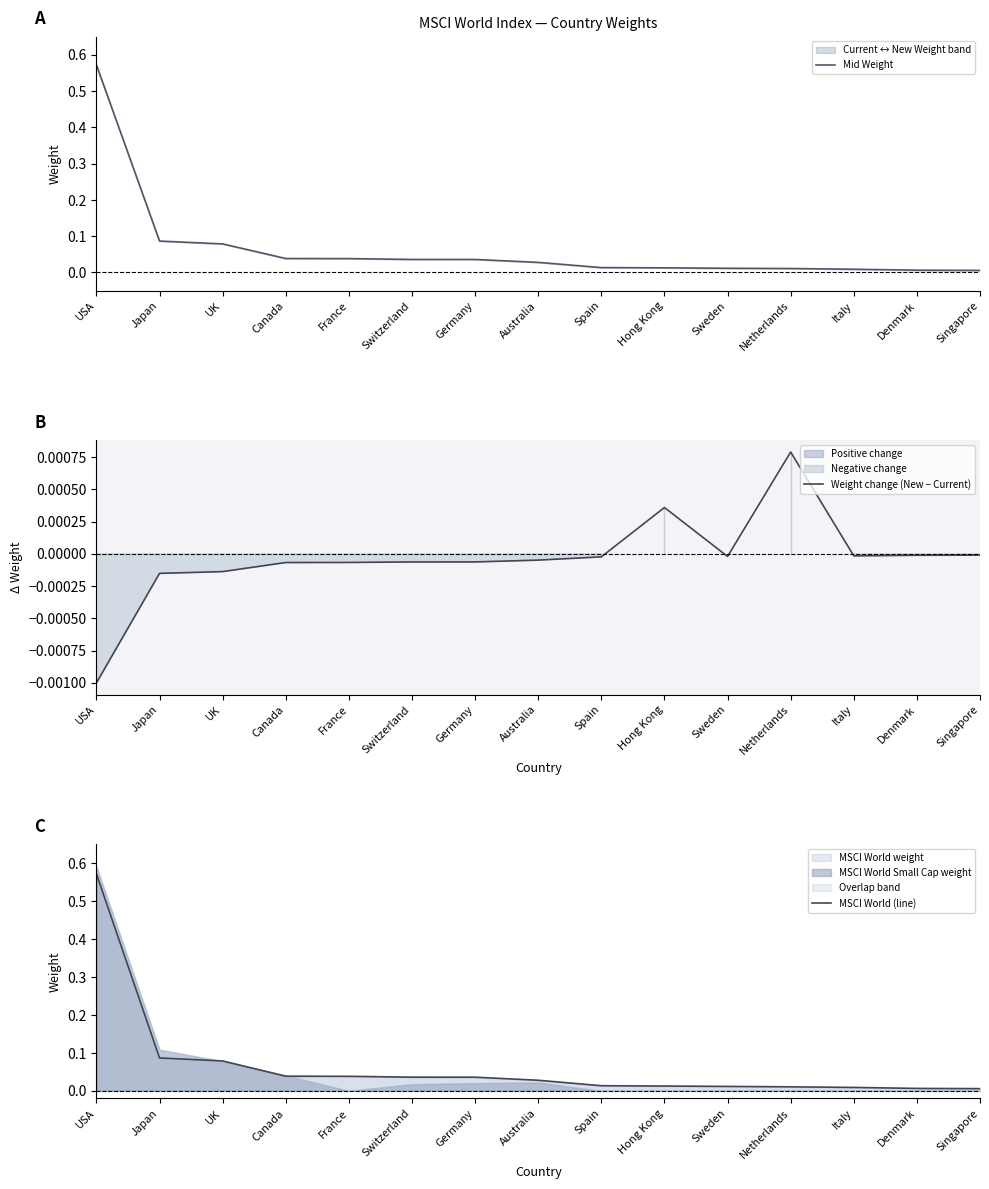

Which series has the largest total across all categories?

MSCI World (line)